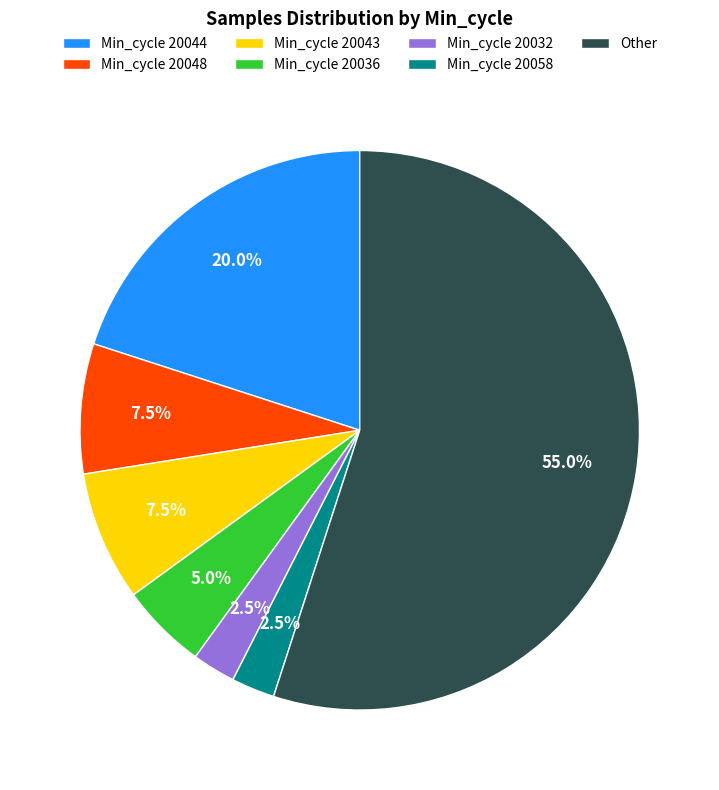

Which category has the biggest portion of the pie?

Other